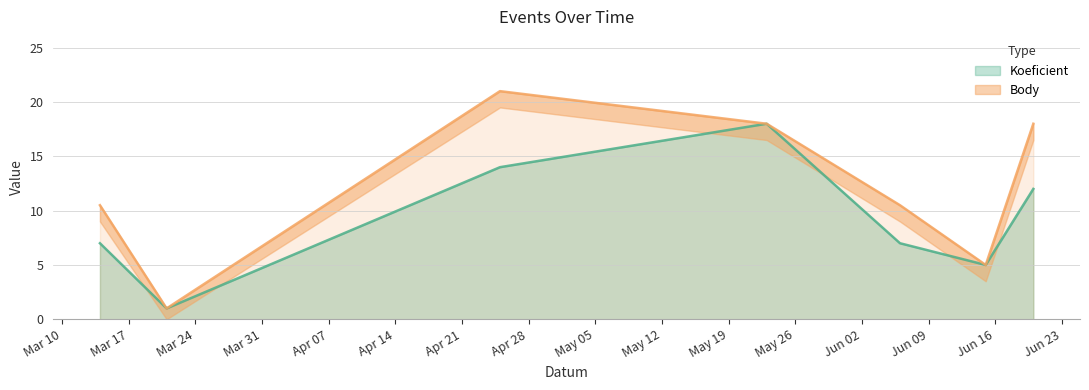

What is the maximum value for Koeficient?

18